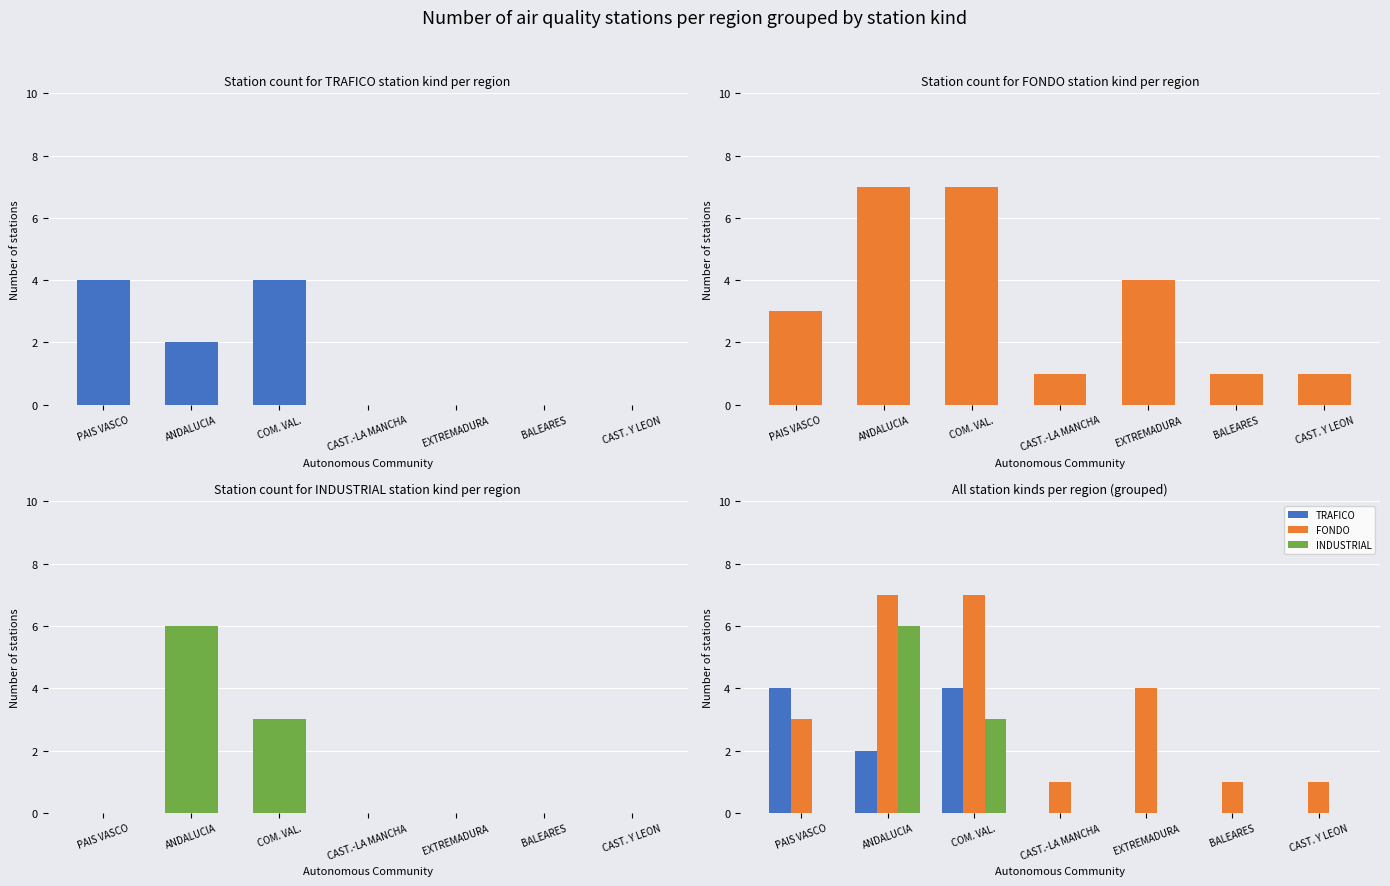

List the labels in order of INDUSTRIAL value, smallest first.

PAIS VASCO, CAST.-LA MANCHA, EXTREMADURA, BALEARES, CAST. Y LEON, COM. VAL., ANDALUCIA